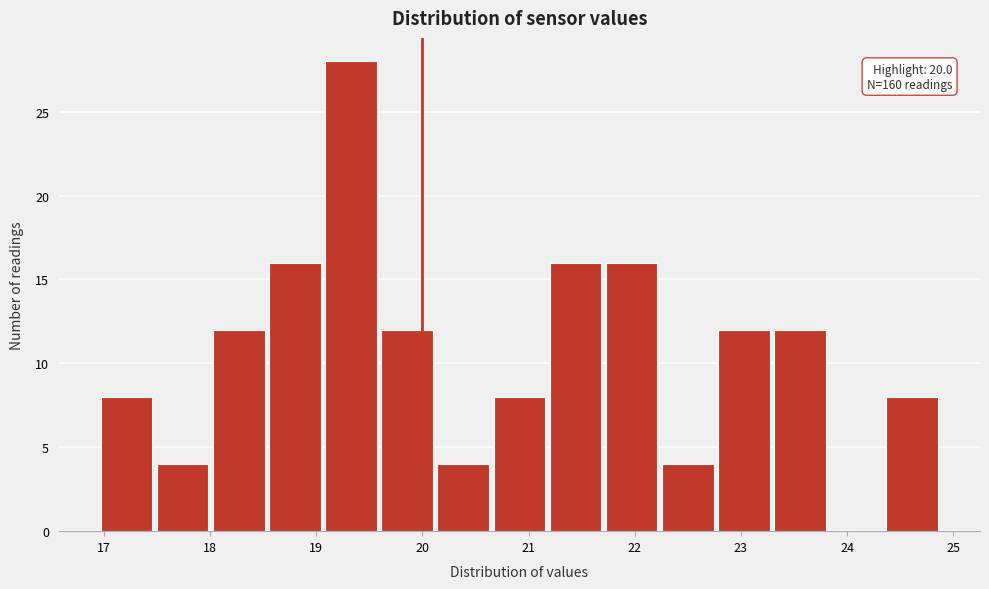

Over which range of the x-axis is the bar tallest?

19.1 to 19.6